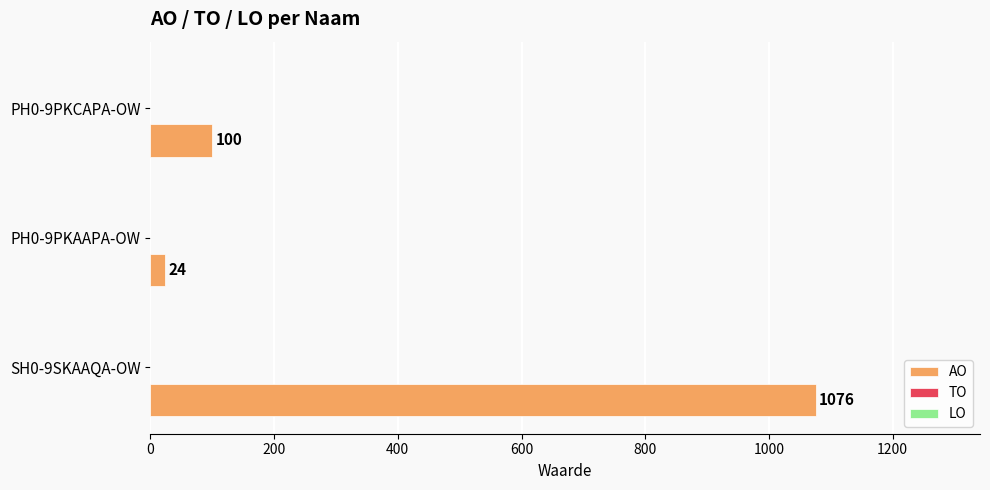

What is the smallest value displayed?

24